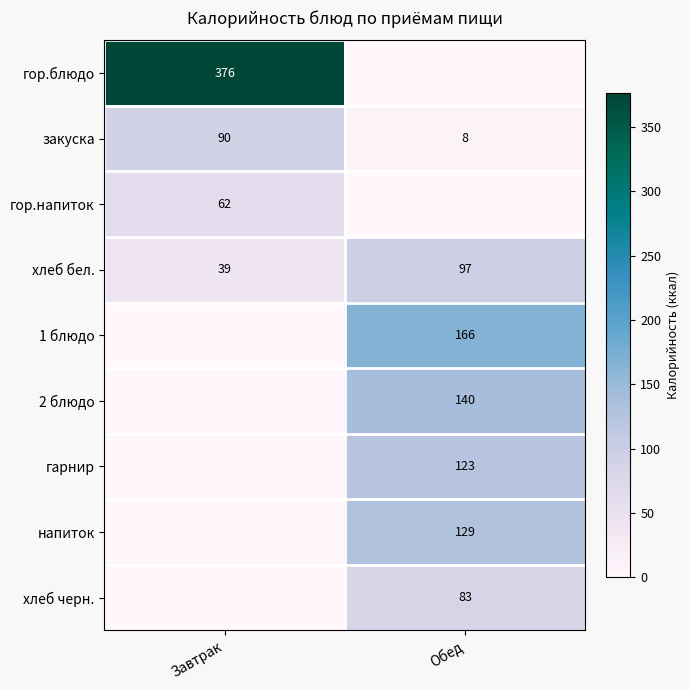

Which category has the lowest value across all series?

Обед